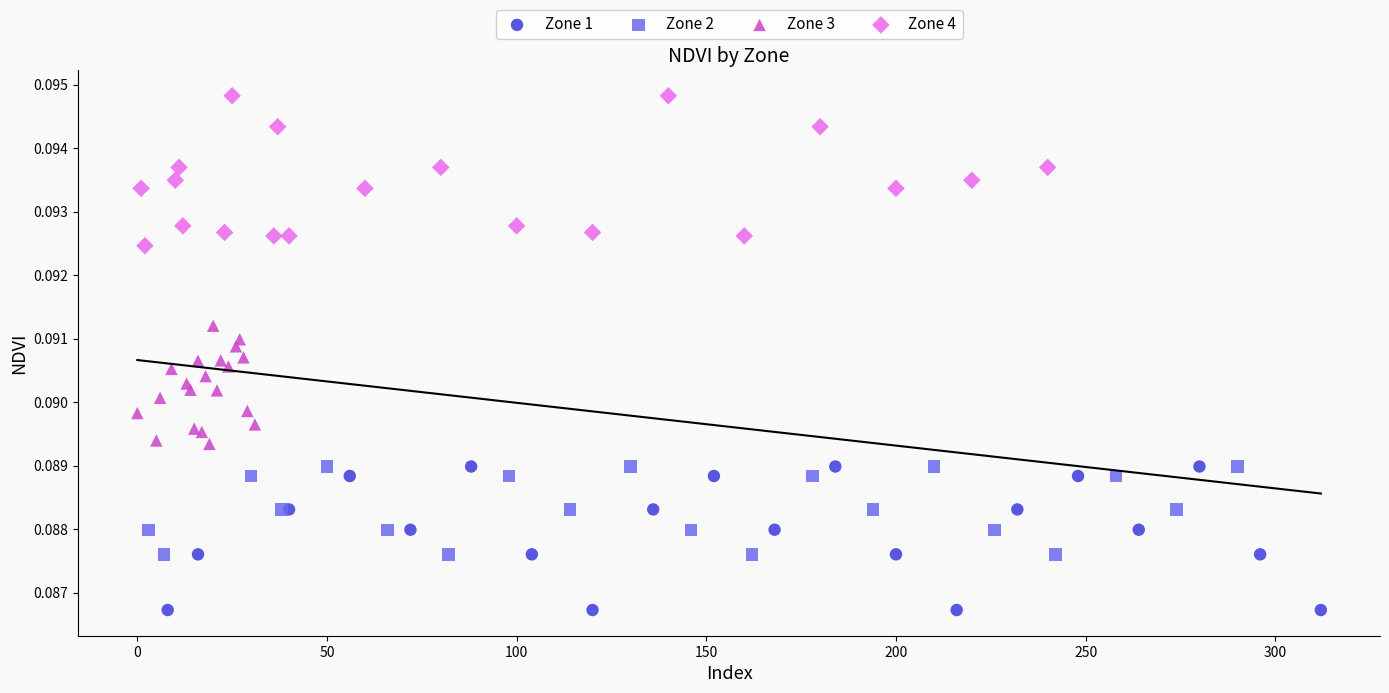

Which series contains the lowest Y value?

Zone 1